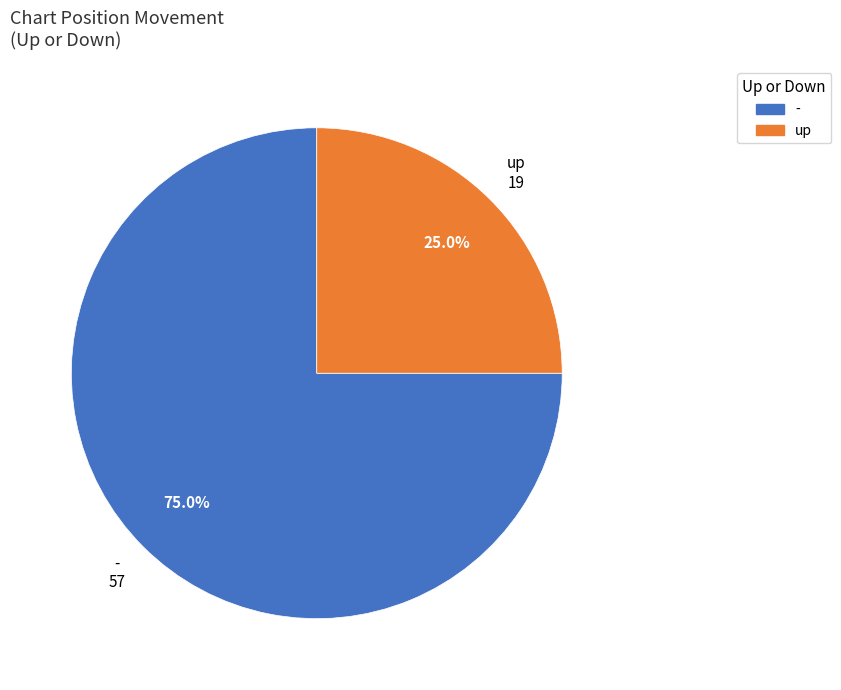

How many segments does this pie chart have?

2